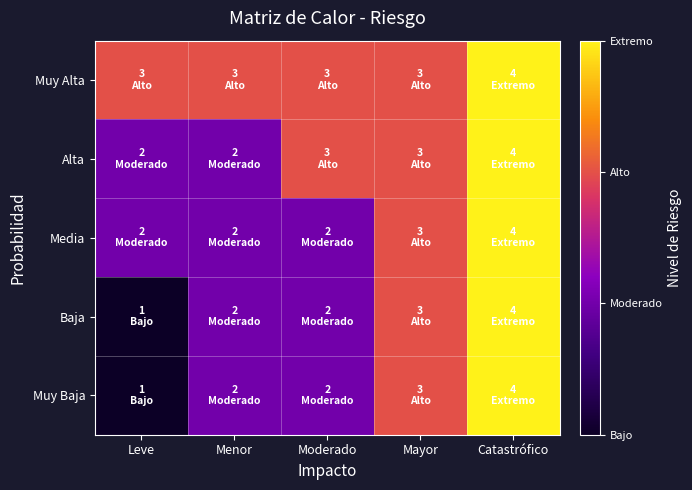

Reading left to right, extract all data points from this chart.

Muy Baja: Leve=1	Menor=2	Moderado=2	Mayor=3	Catastrófico=4
Baja: Leve=1	Menor=2	Moderado=2	Mayor=3	Catastrófico=4
Media: Leve=2	Menor=2	Moderado=2	Mayor=3	Catastrófico=4
Alta: Leve=2	Menor=2	Moderado=3	Mayor=3	Catastrófico=4
Muy Alta: Leve=3	Menor=3	Moderado=3	Mayor=3	Catastrófico=4